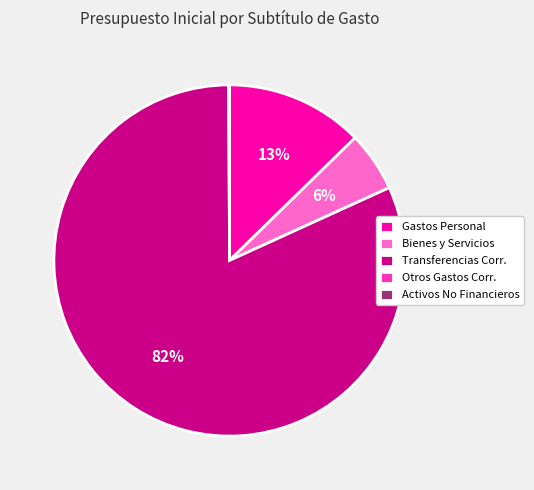

To the nearest percent, what percentage of the pie is Bienes y Servicios?

6%